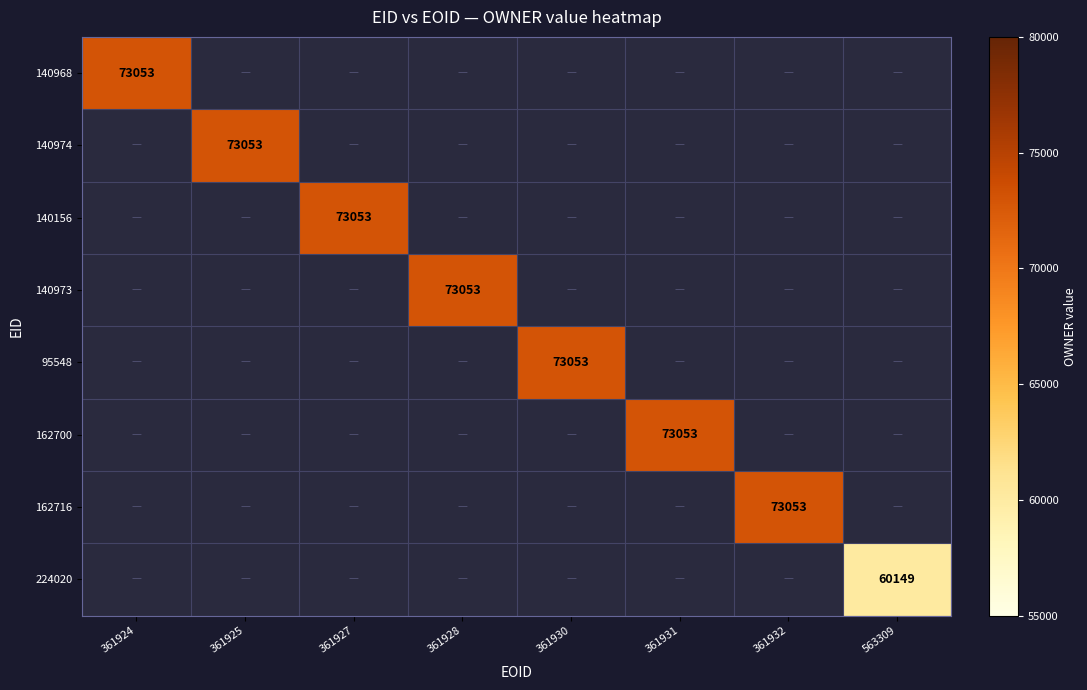

At which category does the chart reach its peak across all series?

361924